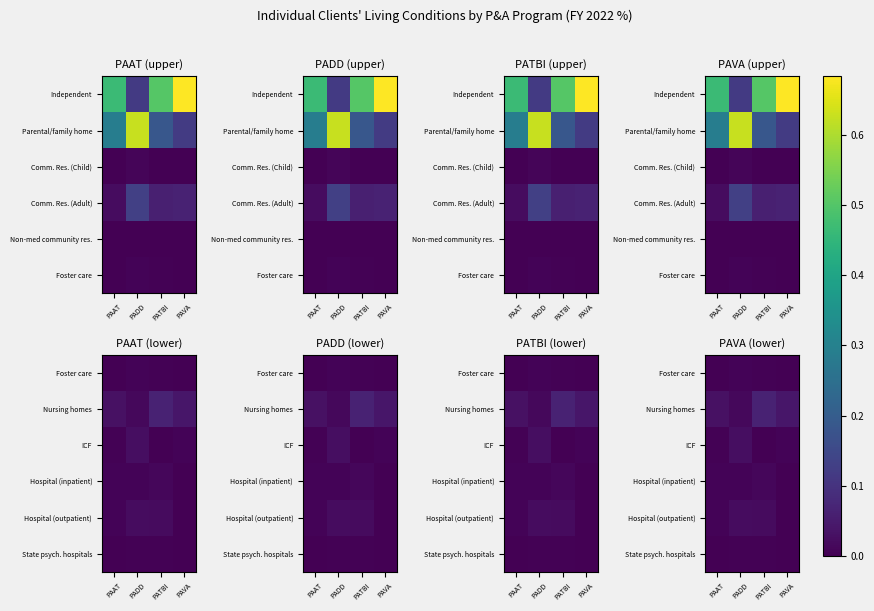

True or false: Hospital (inpatient) has a value of 0.0 at PAAT.

False